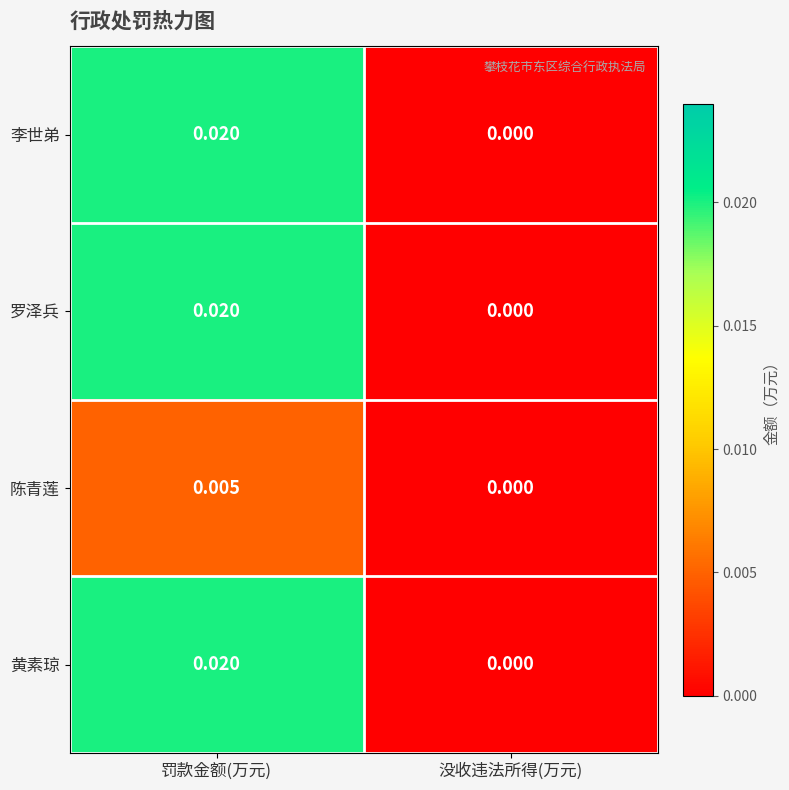

At which category is the sum across all series the highest?

罚款金额(万元)